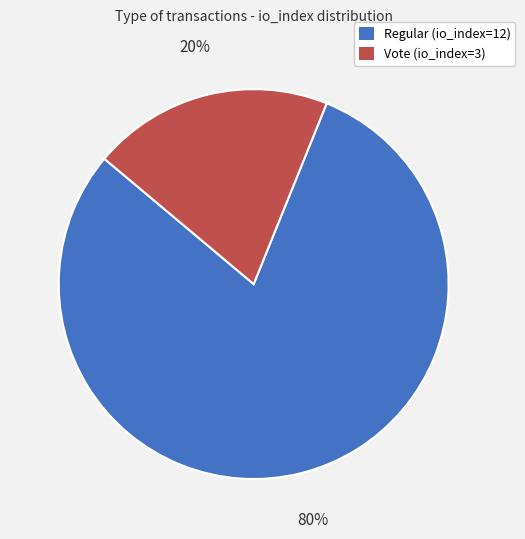

What is the largest slice in the pie chart?

Regular (io_index=12)